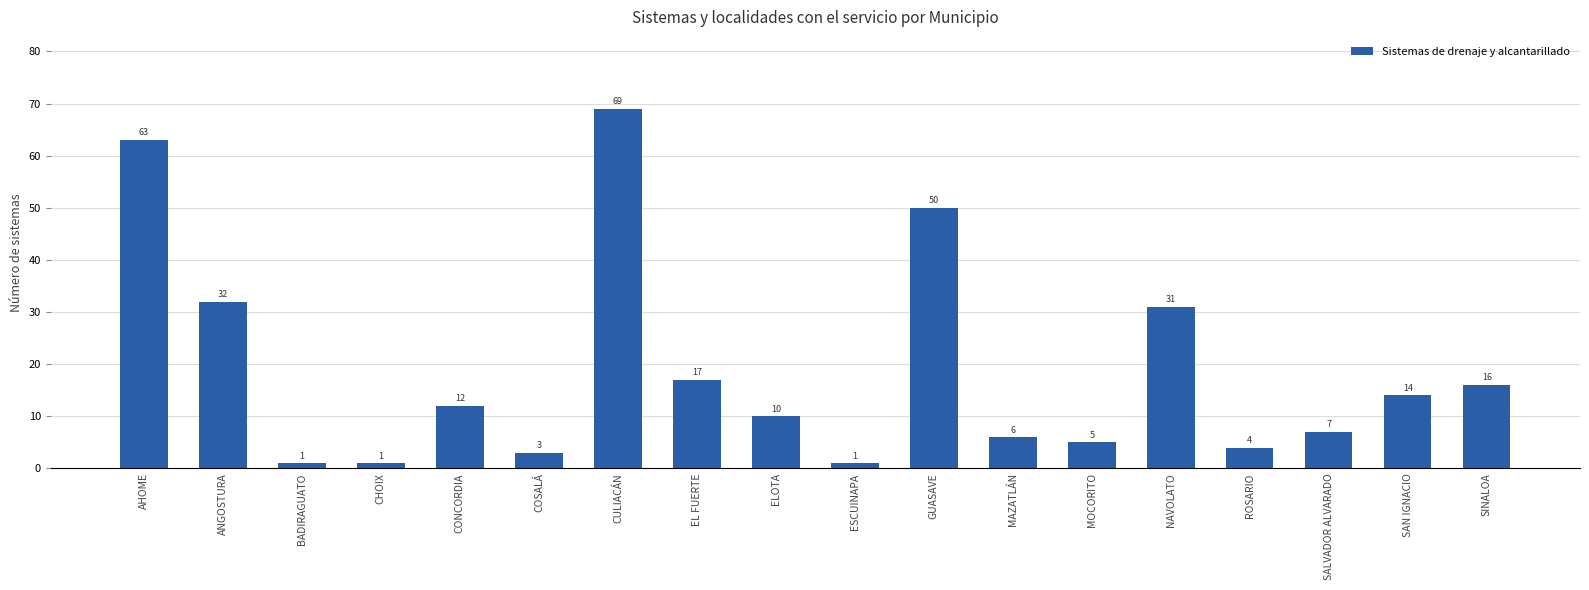

Approximately how many times larger is the value at ELOTA compared to ESCUINAPA?

10.0